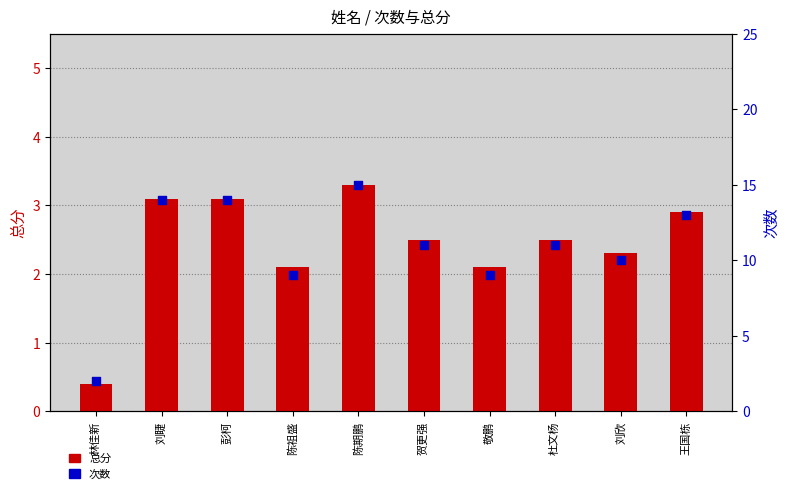

What are all the series names shown in the legend?

总分, 次数